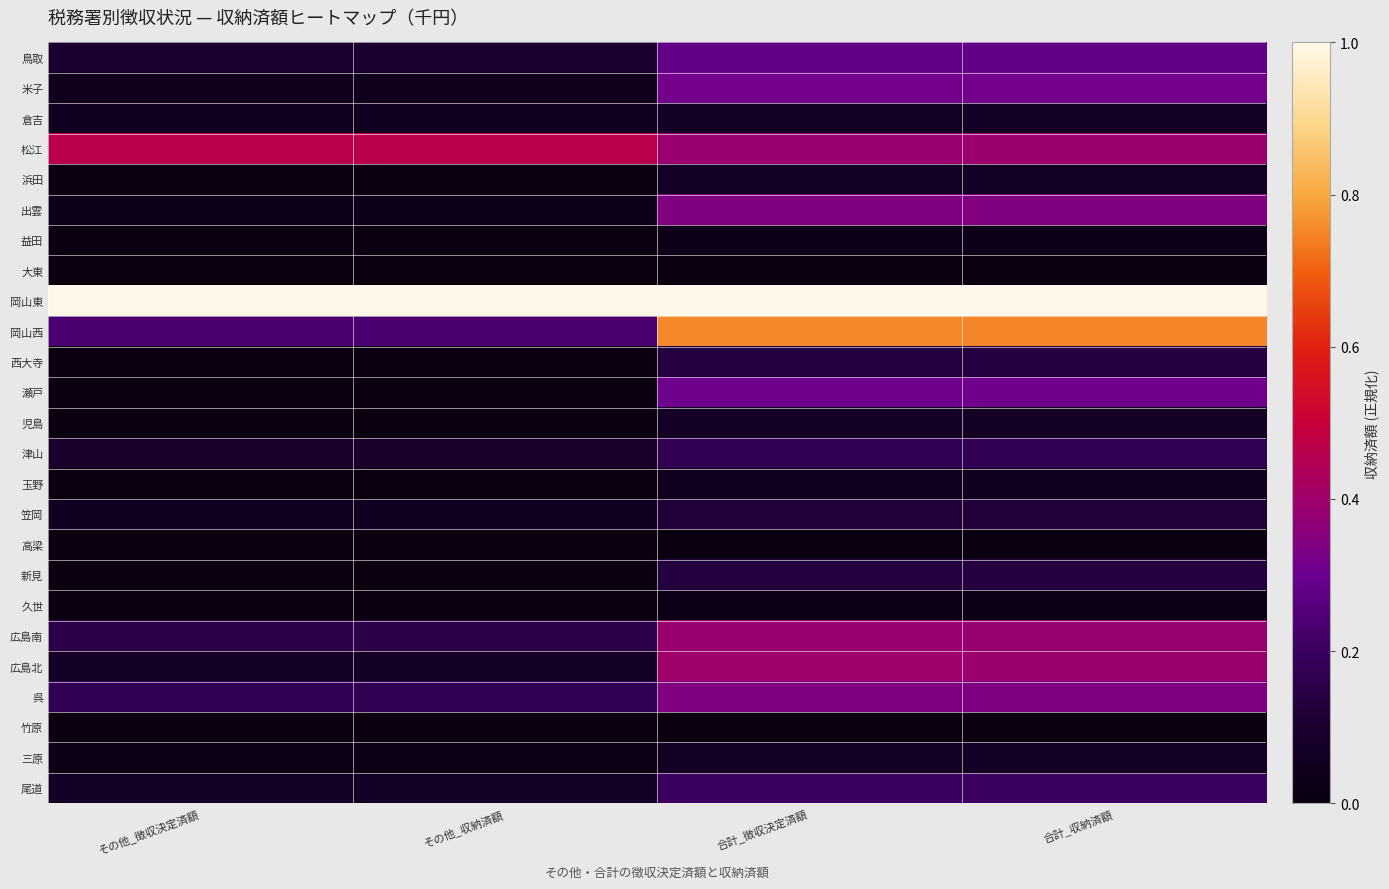

What is the total value across all series at 合計_徴収決定済額?

5.7